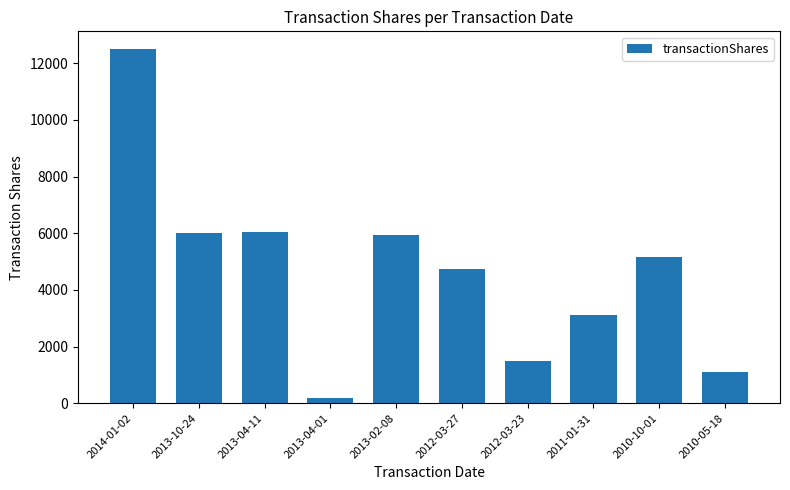

Does the chart contain stacked bars?

No